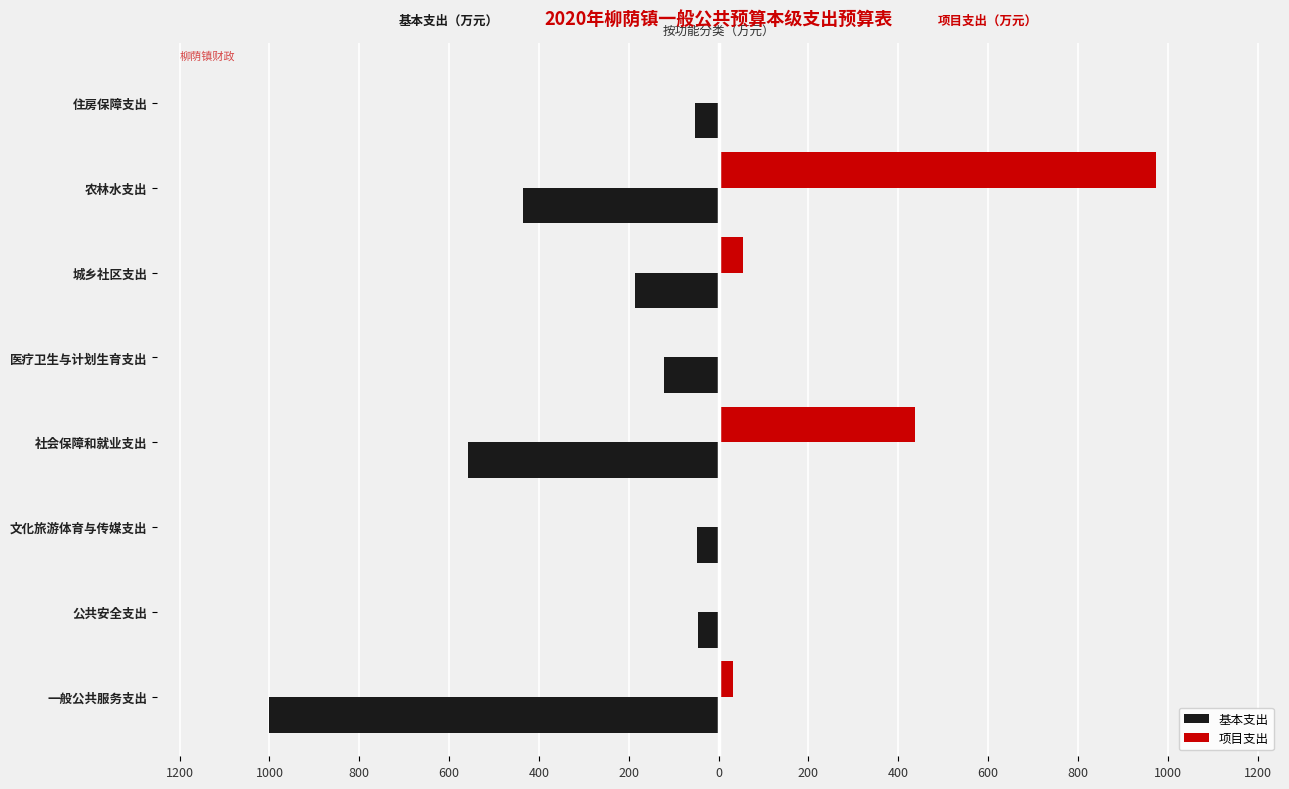

What are all the series names shown in the legend?

基本支出, 项目支出